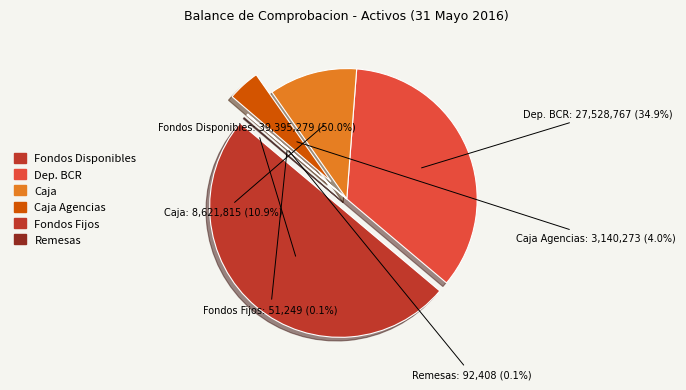

To the nearest percent, what is the average slice percentage?

17%